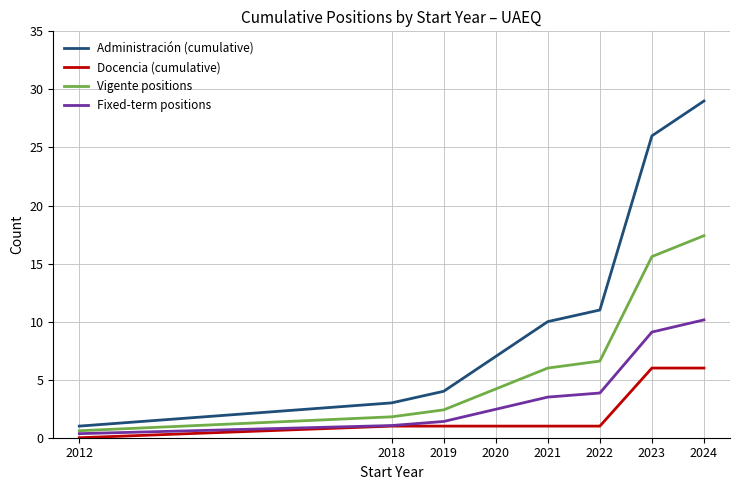

True or false: Fixed-term positions has a value of 2.4 at 2020.

True